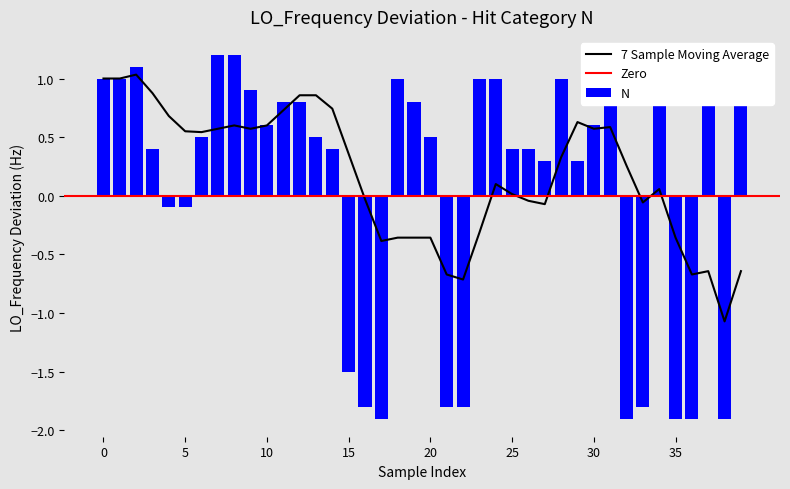

Is it true that the value at 21 is -2.9?

False